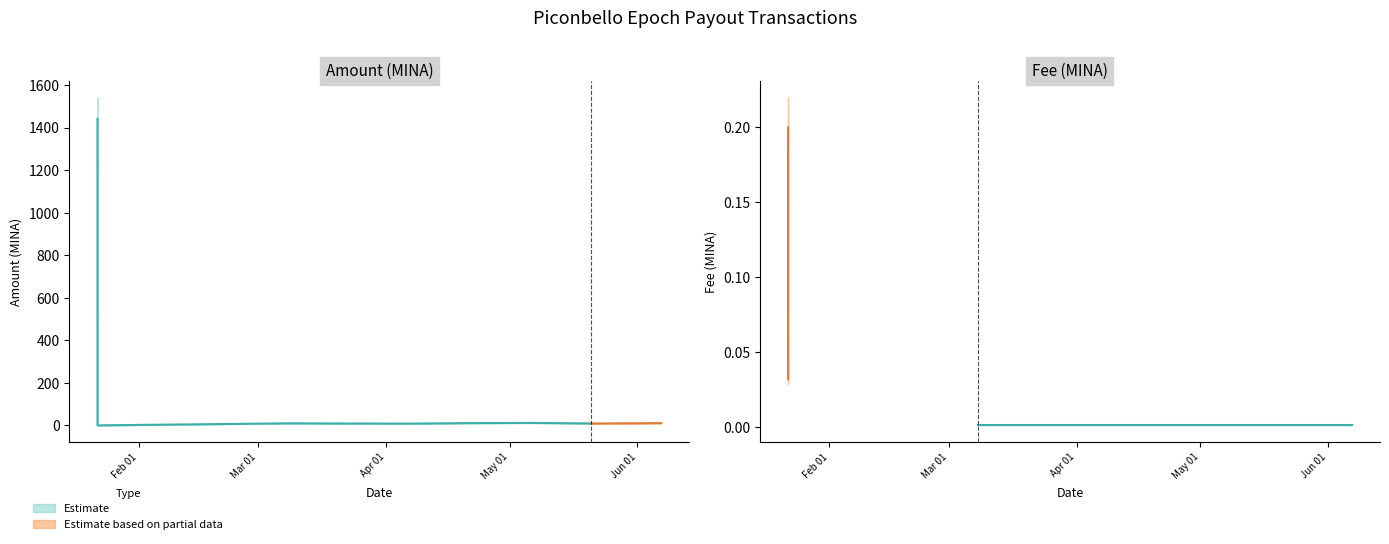

What is the label of the 8th point from the right?

2024-01-22 00:51